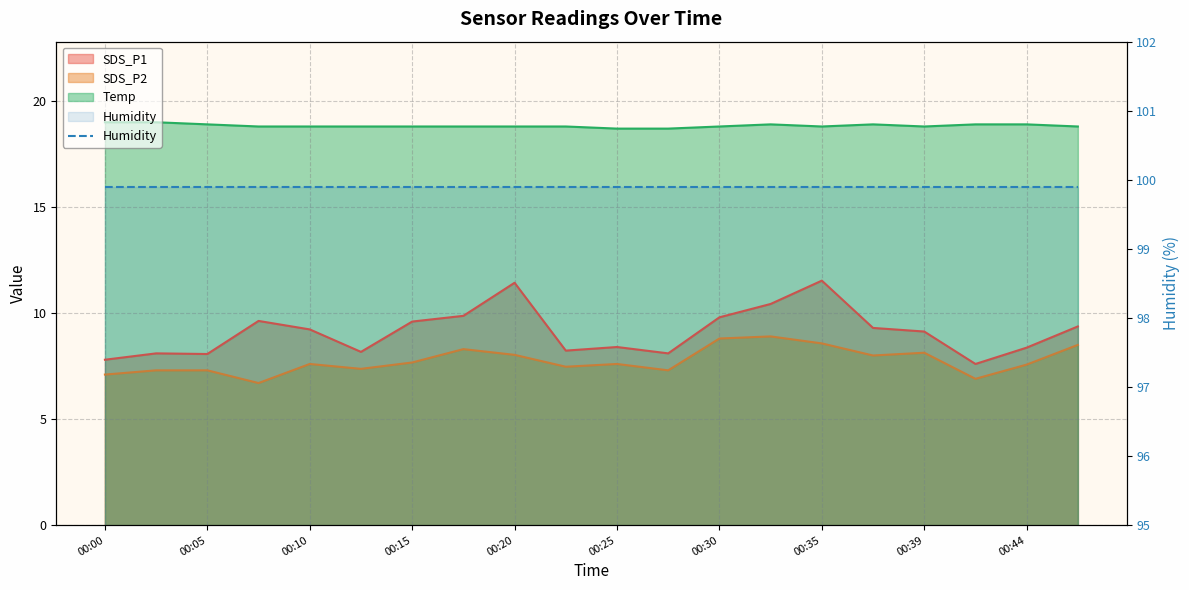

What is the maximum value shown in the chart?

19.0